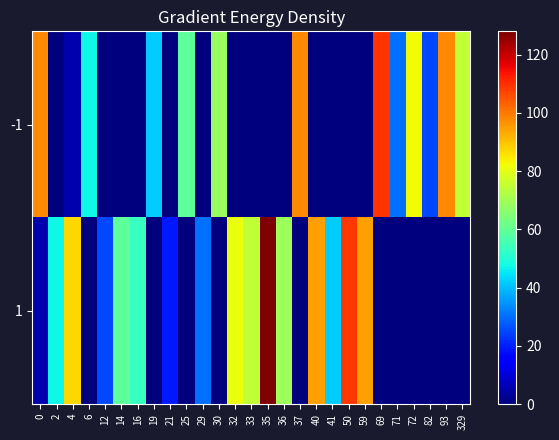

Between 19 and 50, which series saw the biggest shift?

1